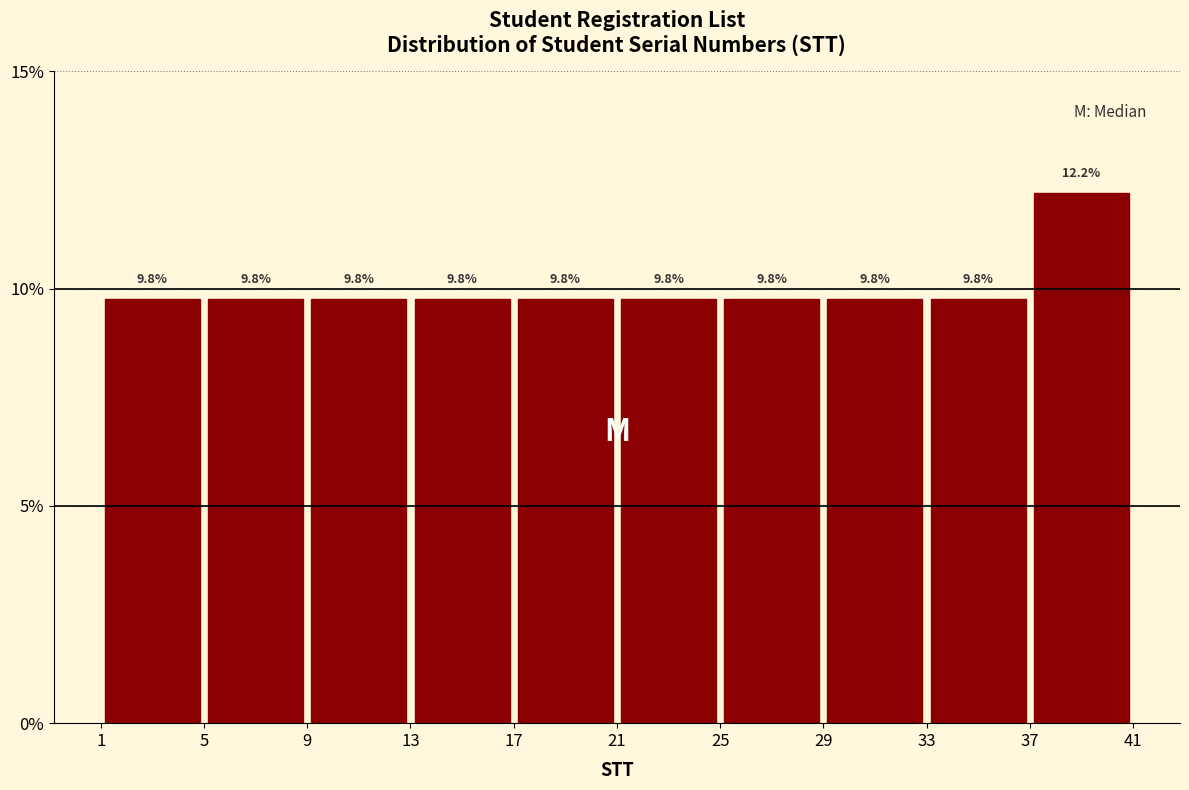

Reading left to right, transcribe this chart: for each bar, give the range it covers on the x-axis and its height.

1 to 5: 9.8
5 to 9: 9.8
9 to 13: 9.8
13 to 17: 9.8
17 to 21: 9.8
21 to 25: 9.8
25 to 29: 9.8
29 to 33: 9.8
33 to 37: 9.8
37 to 41: 12.2